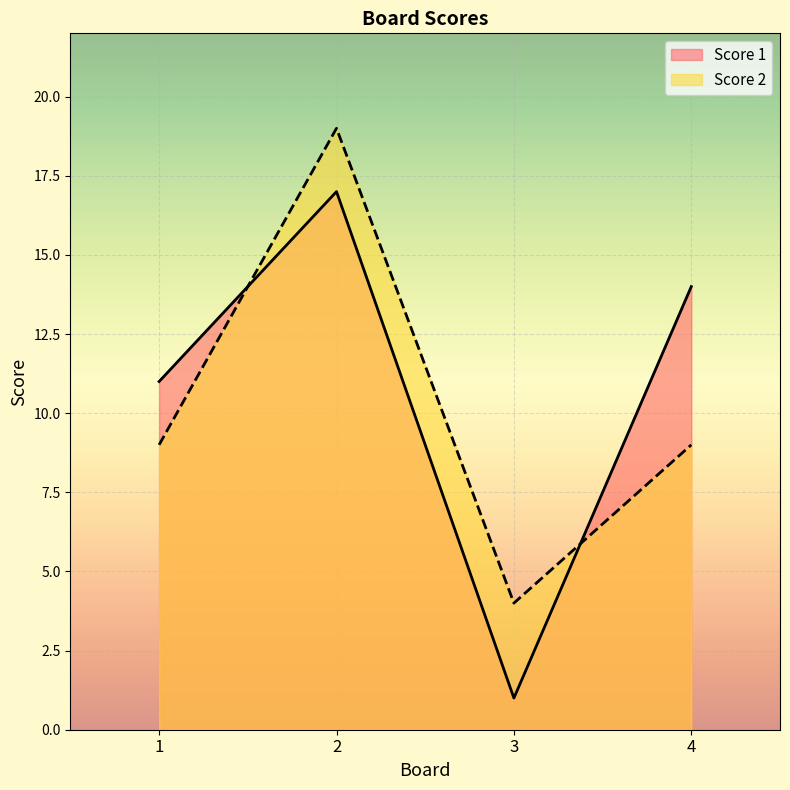

What is the value of the Score 2 point at the 2nd from the left?

19